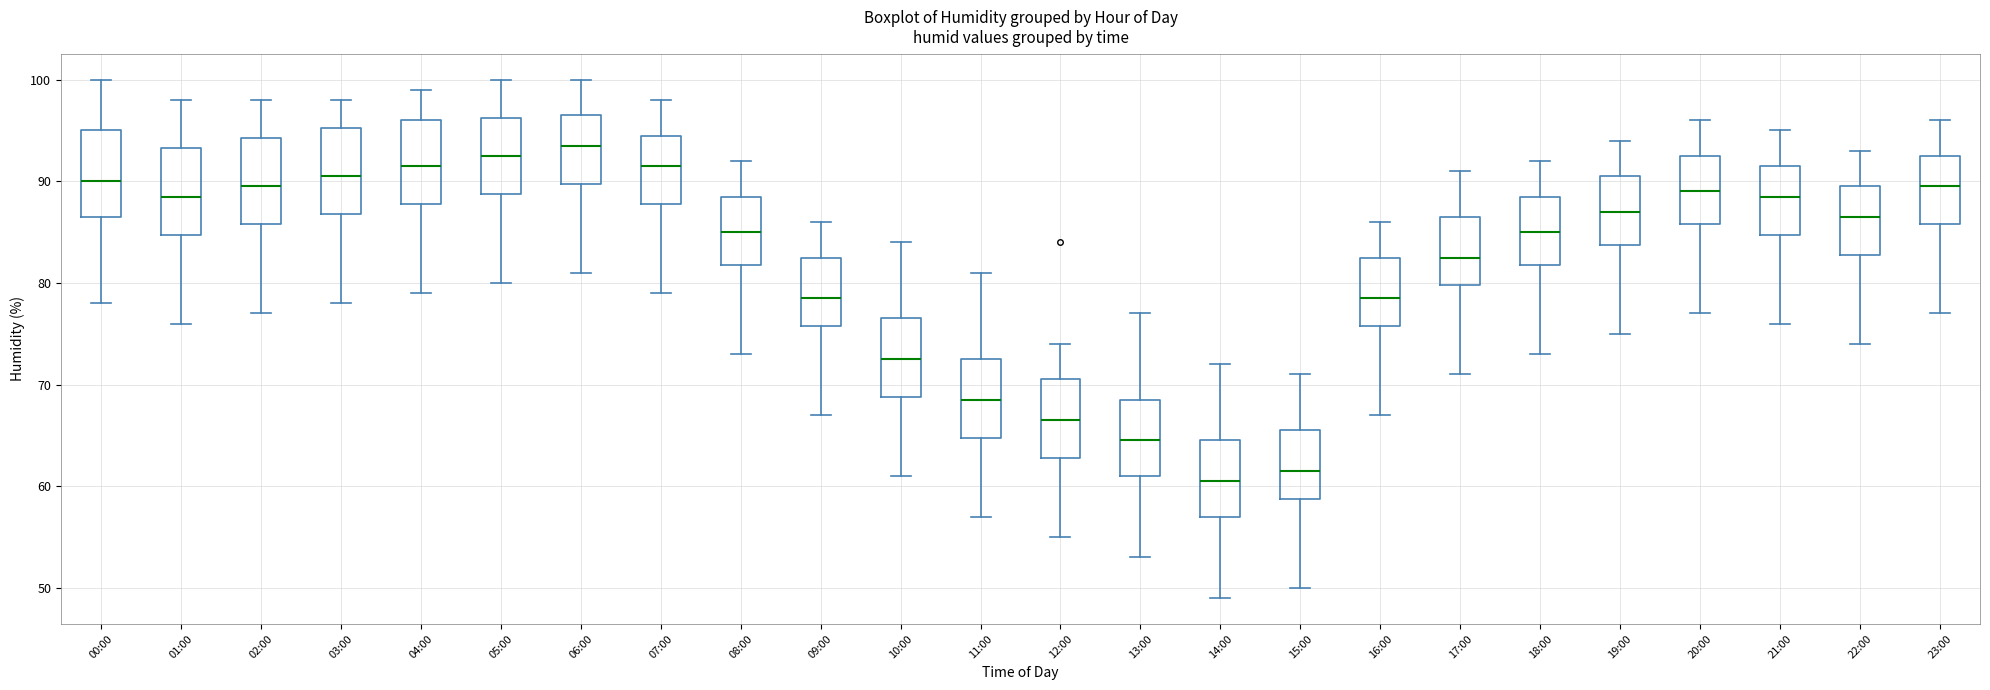

Reading left to right, transcribe this box plot: for each box, give where its median line is, the range the box spans, and where its two whiskers end, as read against the y-axis. The values are not printed on the chart, so give them approximately, as read against the axis.

00:00: median 90, box 87 to 95, whiskers 78 to 100
01:00: median 89, box 85 to 93, whiskers 76 to 98
02:00: median 90, box 86 to 94, whiskers 77 to 98
03:00: median 91, box 87 to 95, whiskers 78 to 98
04:00: median 92, box 88 to 96, whiskers 79 to 99
05:00: median 93, box 89 to 96, whiskers 80 to 100
06:00: median 94, box 90 to 97, whiskers 81 to 100
07:00: median 92, box 88 to 95, whiskers 79 to 98
08:00: median 85, box 82 to 89, whiskers 73 to 92
09:00: median 79, box 76 to 83, whiskers 67 to 86
10:00: median 73, box 69 to 77, whiskers 61 to 84
11:00: median 69, box 65 to 73, whiskers 57 to 81
12:00: median 67, box 63 to 71, whiskers 55 to 74
13:00: median 65, box 61 to 69, whiskers 53 to 77
14:00: median 61, box 57 to 65, whiskers 49 to 72
15:00: median 62, box 59 to 66, whiskers 50 to 71
16:00: median 79, box 76 to 83, whiskers 67 to 86
17:00: median 83, box 80 to 87, whiskers 71 to 91
18:00: median 85, box 82 to 89, whiskers 73 to 92
19:00: median 87, box 84 to 91, whiskers 75 to 94
20:00: median 89, box 86 to 93, whiskers 77 to 96
21:00: median 89, box 85 to 92, whiskers 76 to 95
22:00: median 87, box 83 to 90, whiskers 74 to 93
23:00: median 90, box 86 to 93, whiskers 77 to 96